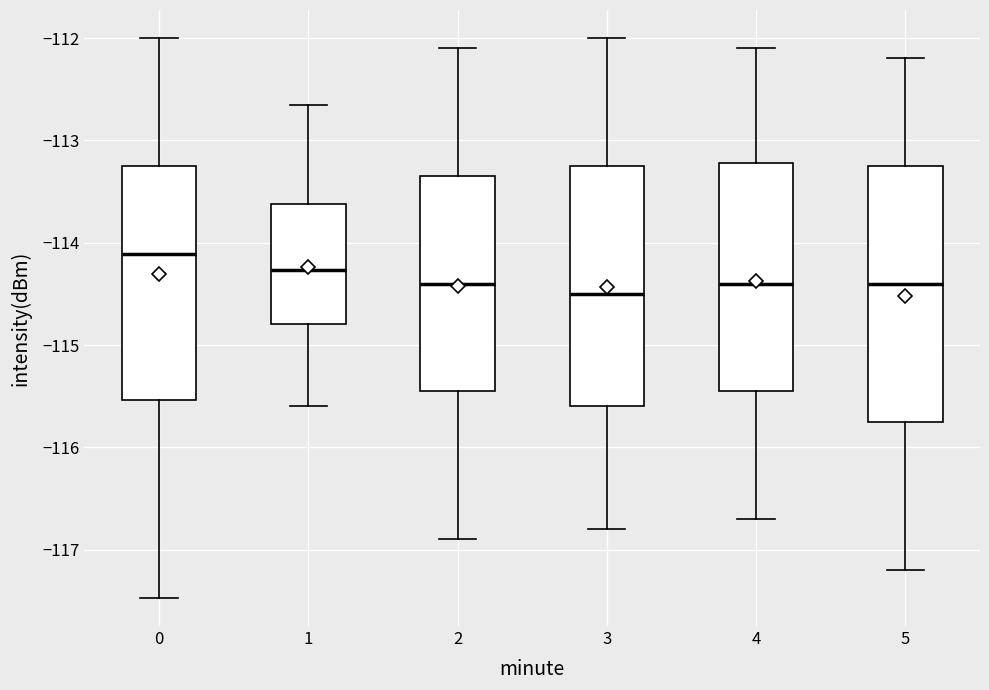

Which box is the tallest, from its lower edge to its upper edge?

5